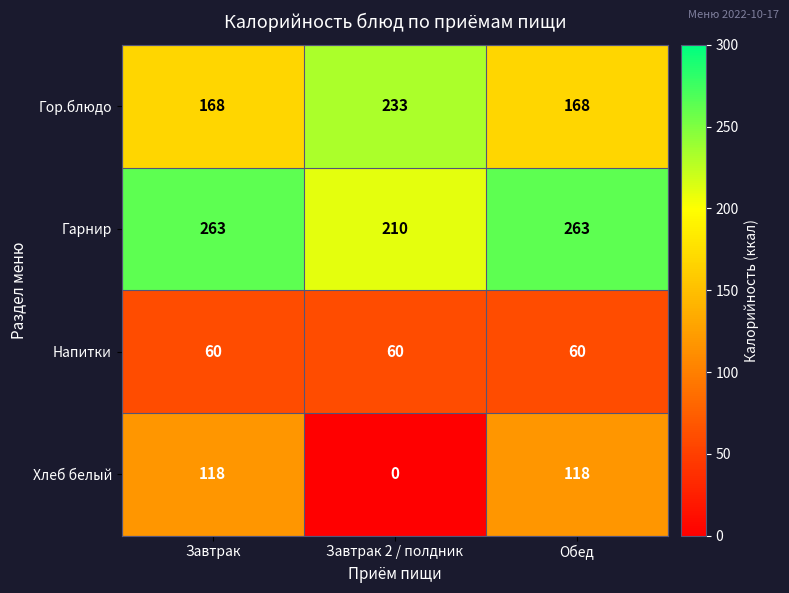

Which series has the widest spread of values?

Хлеб белый